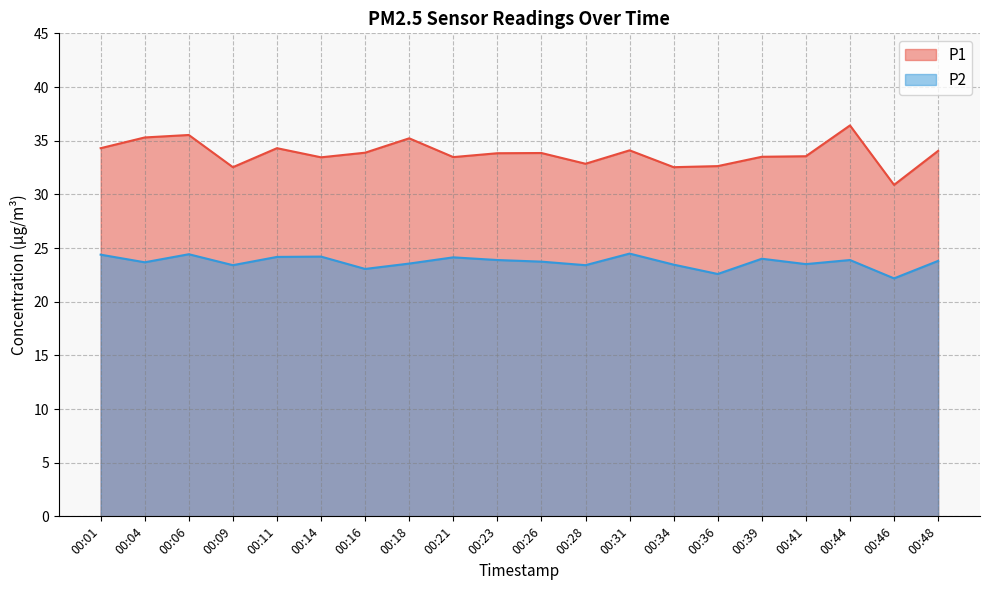

What value does the P2 series have at 00:44?

23.9